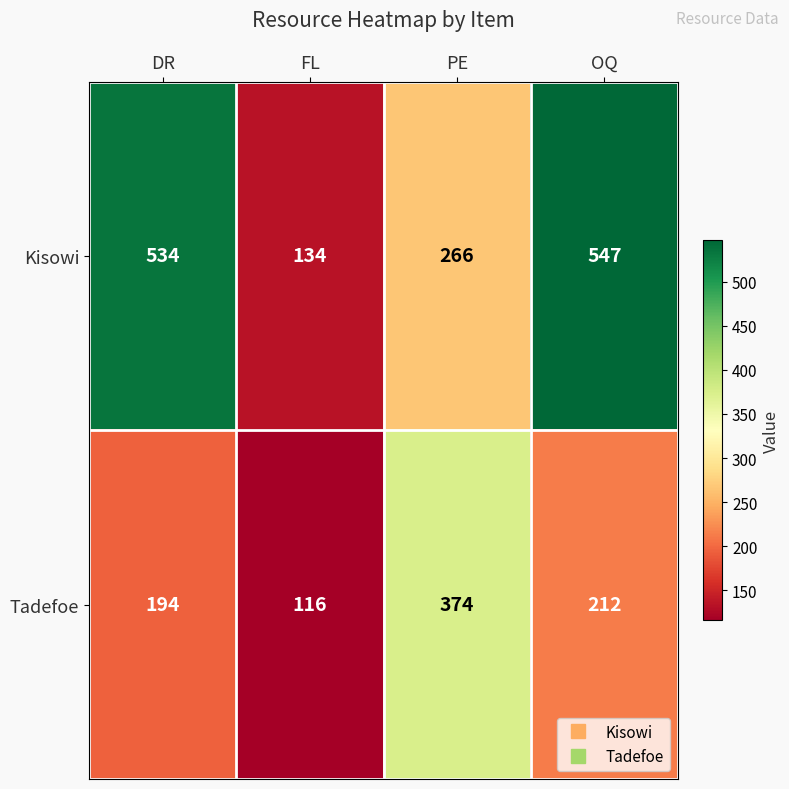

Rank the categories by Kisowi value from highest to lowest.

OQ, DR, PE, FL